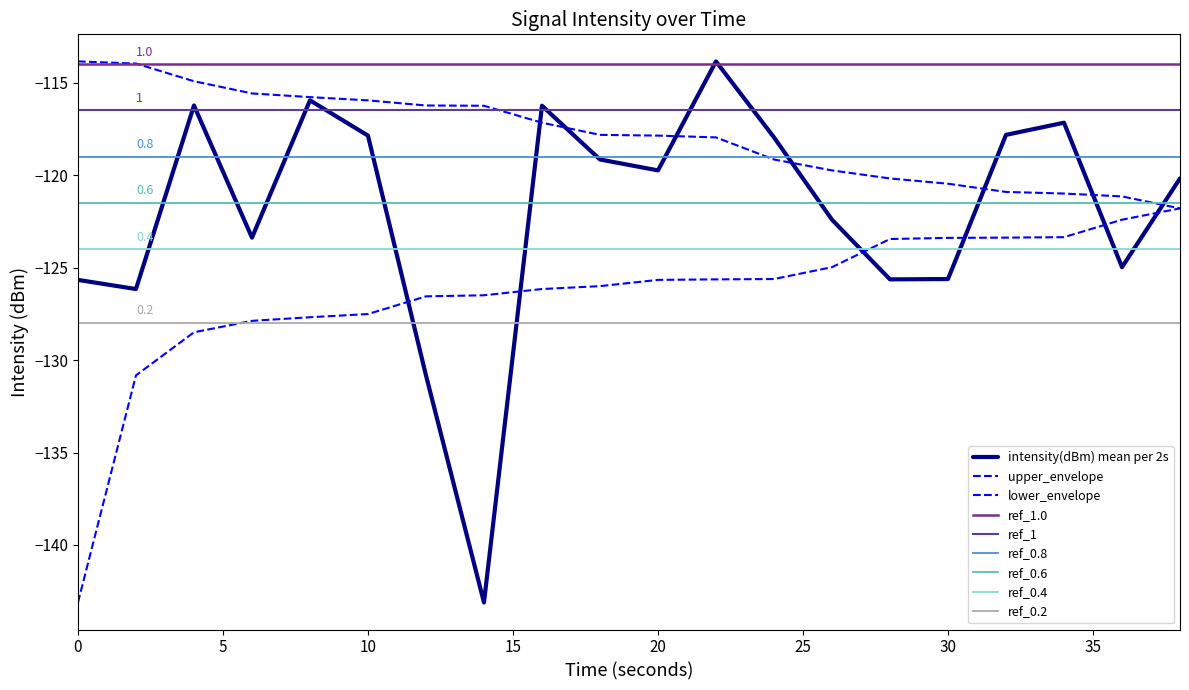

List the series in order of their overall mean, lowest first.

lower_envelope, intensity(dBm) mean per 2s, upper_envelope